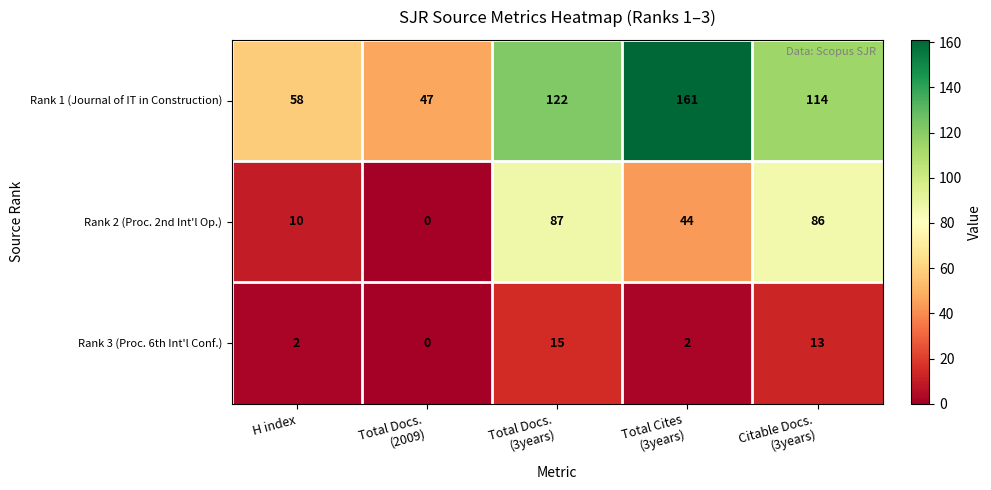

Which series has the largest total across all categories?

Rank 1 (Journal of IT in Construction)